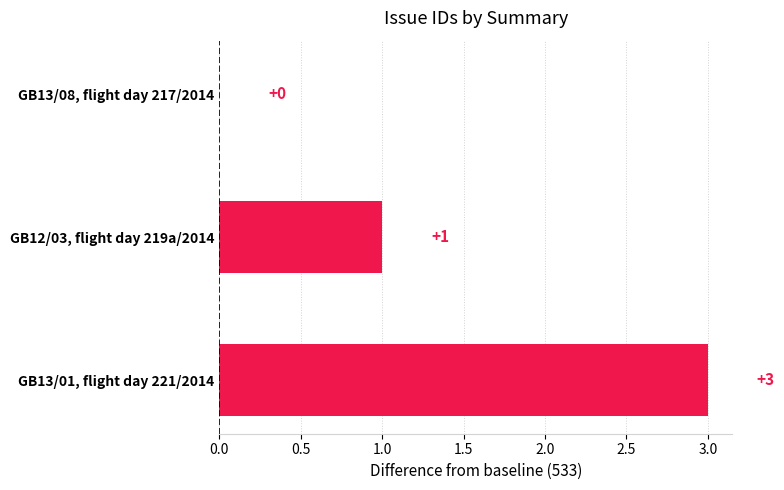

How many values are above zero?

2